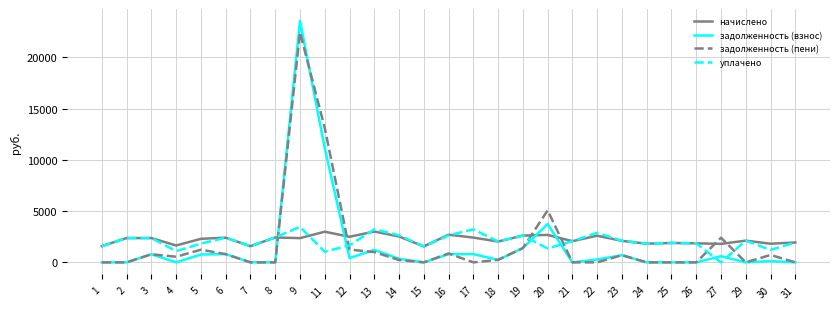

Which category has the highest value in the задолженность (пени) series?

9